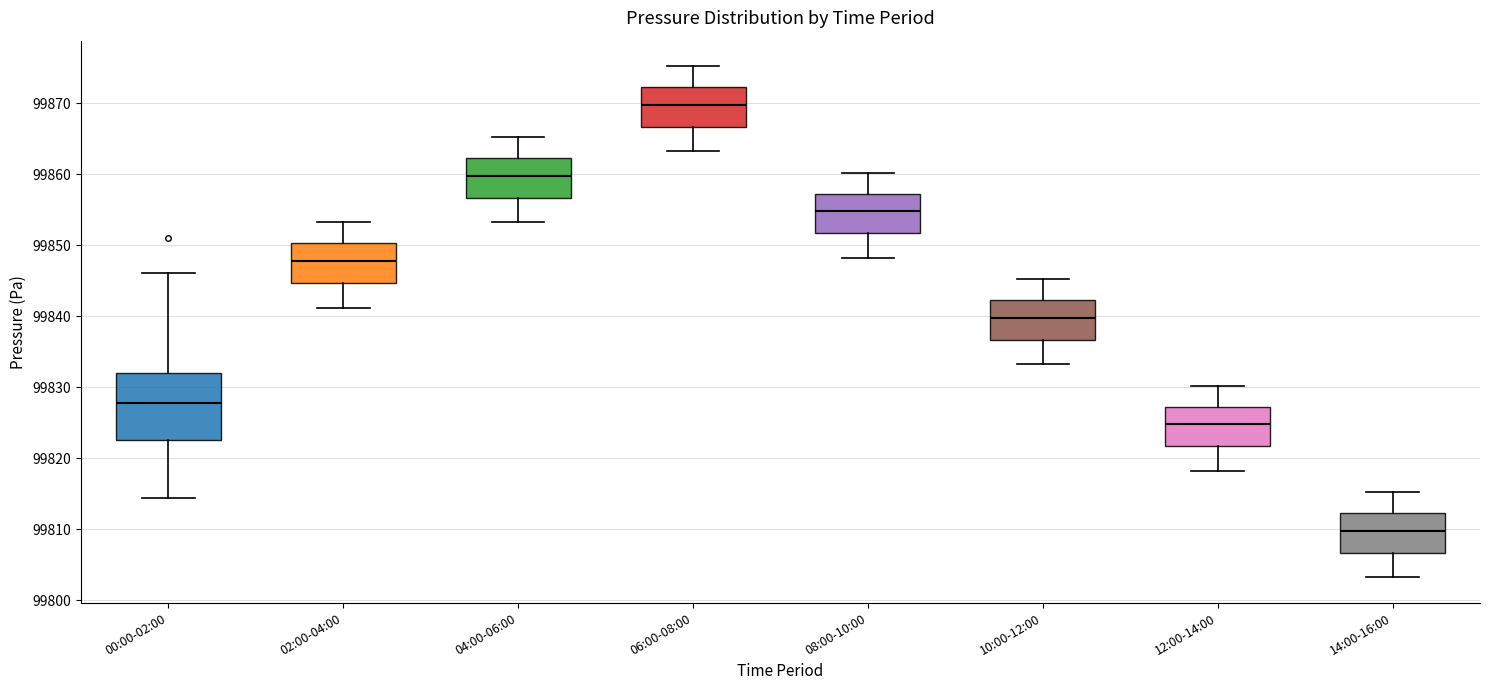

Which box is the tallest, from its lower edge to its upper edge?

00:00-02:00